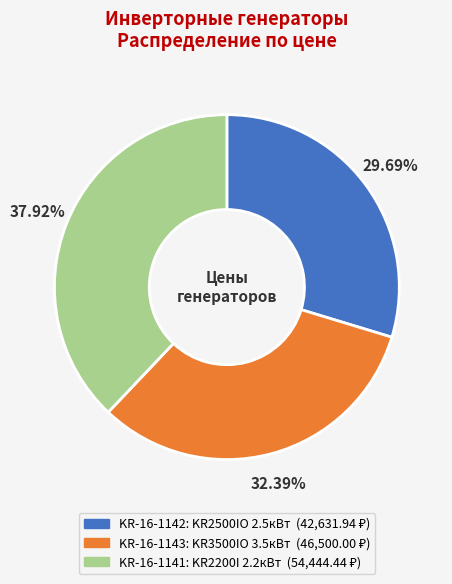

To the nearest percent, what percentage of the pie is KR-16-1141?

38%